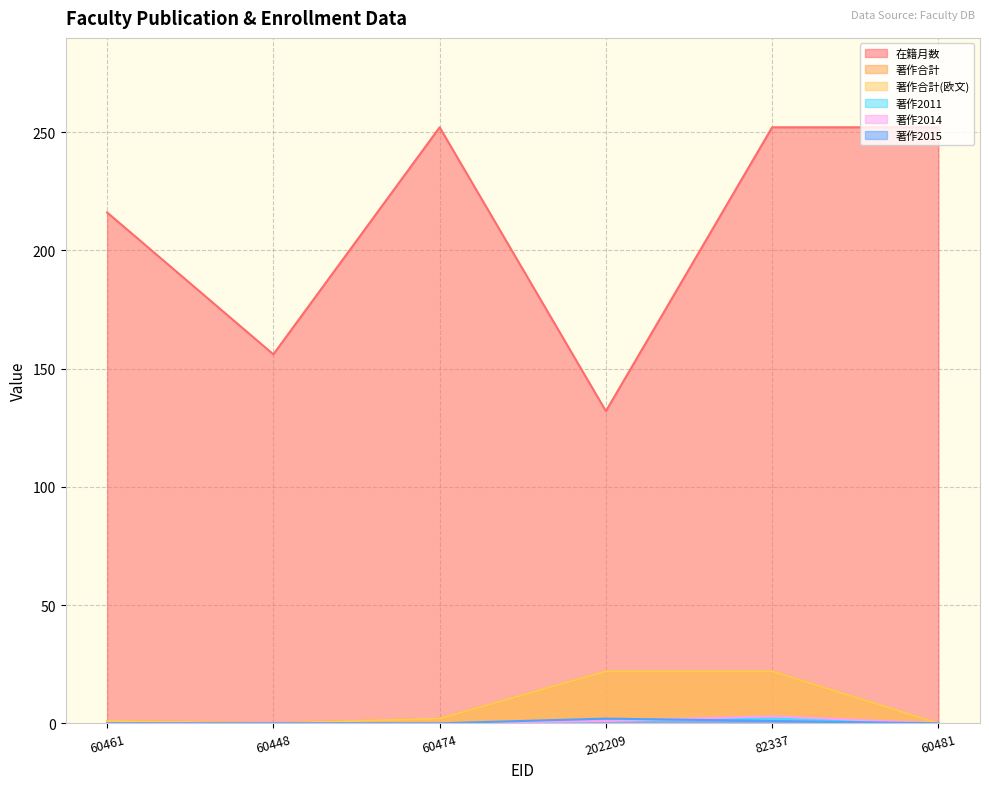

What is the difference between the second highest and minimum values in the 在籍月数 series?

120